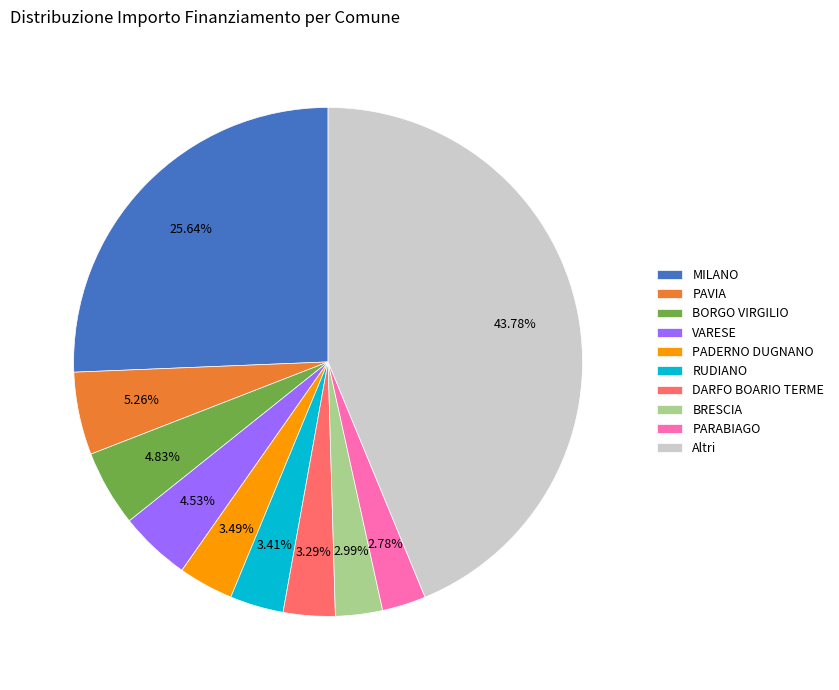

To the nearest percent, what is the average slice percentage?

10%